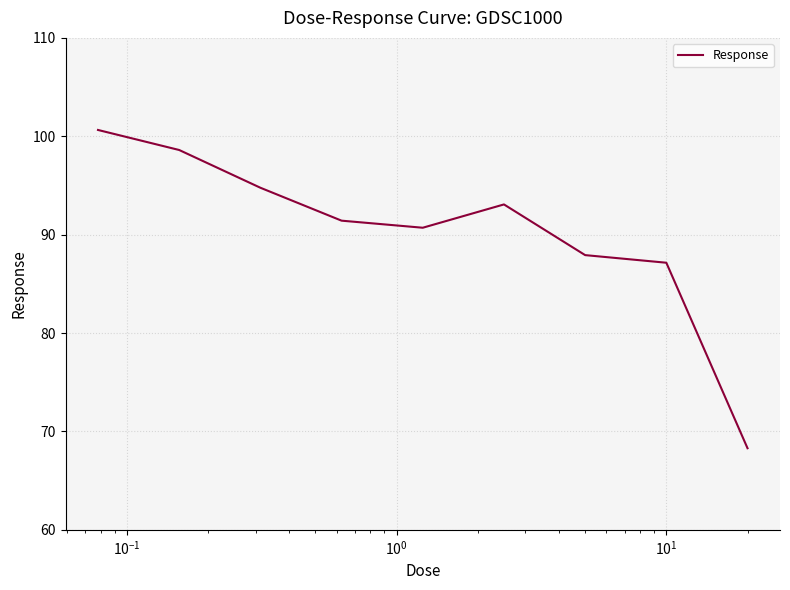

What is the greatest value displayed?

100.6